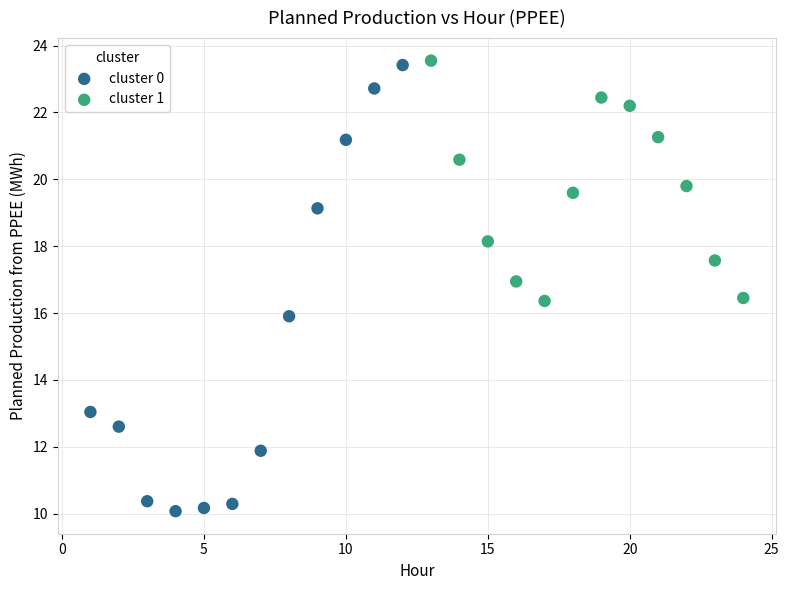

Which series has the widest spread of Y values?

cluster 0